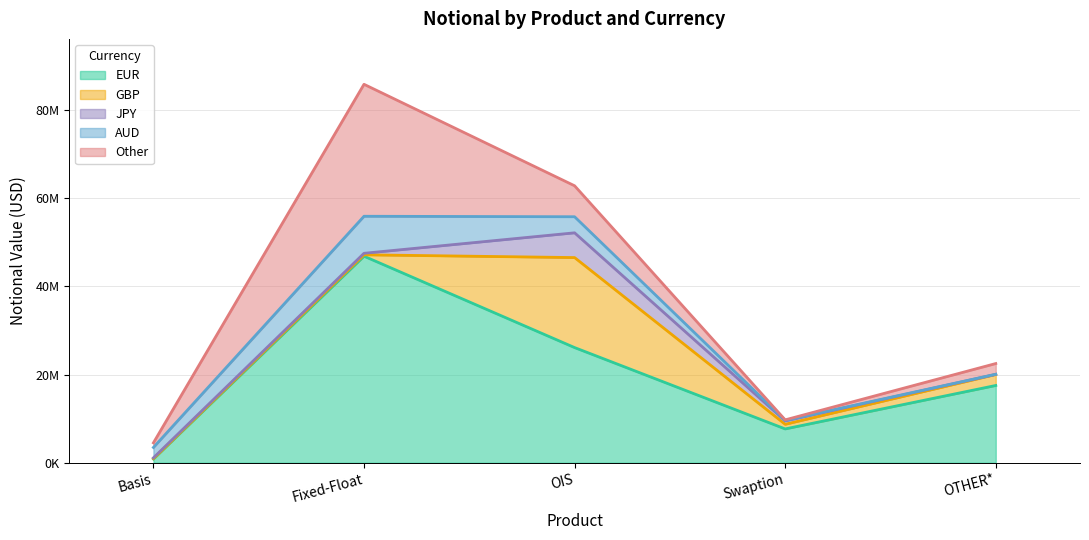

What is the sum of all JPY values?

6946682